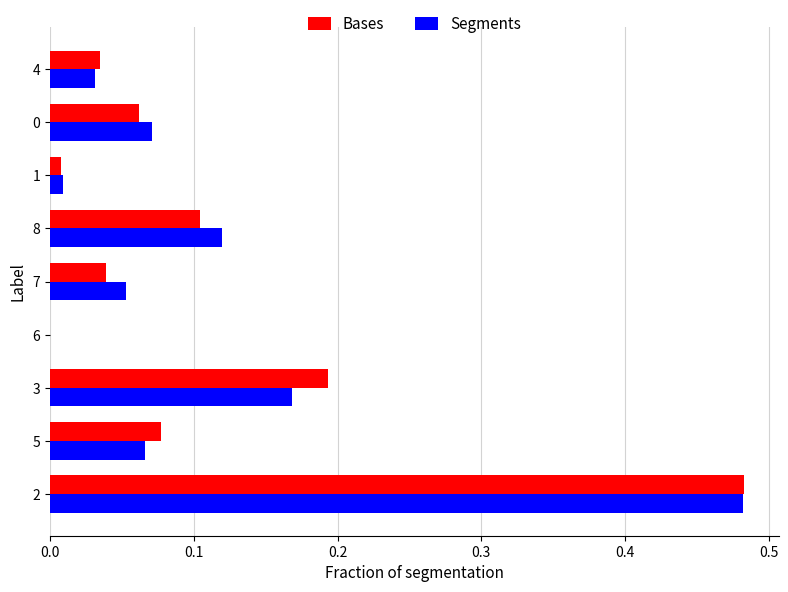

Which series has the widest spread of values?

Bases